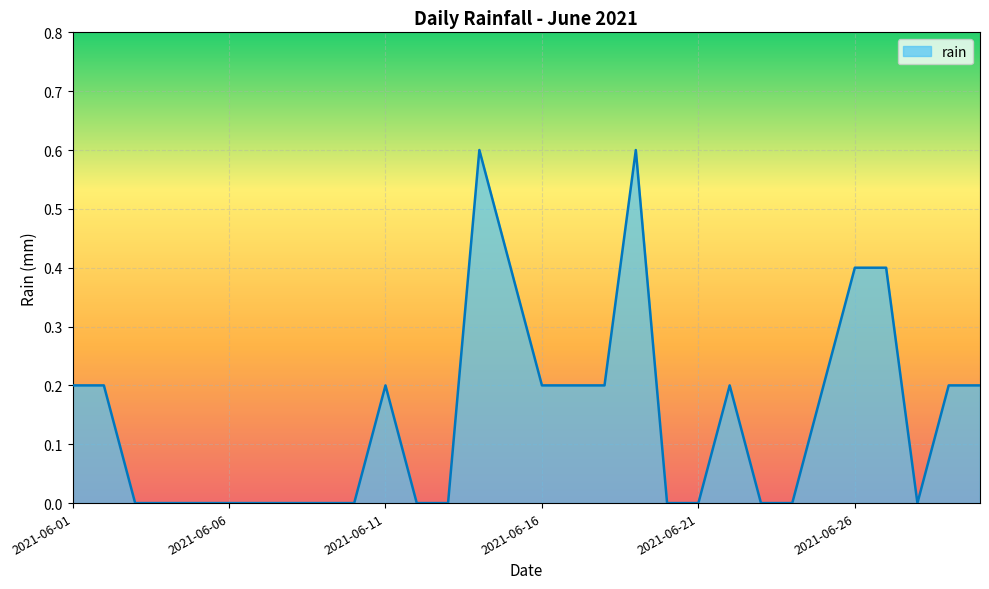

What is the maximum value shown in the chart?

0.6